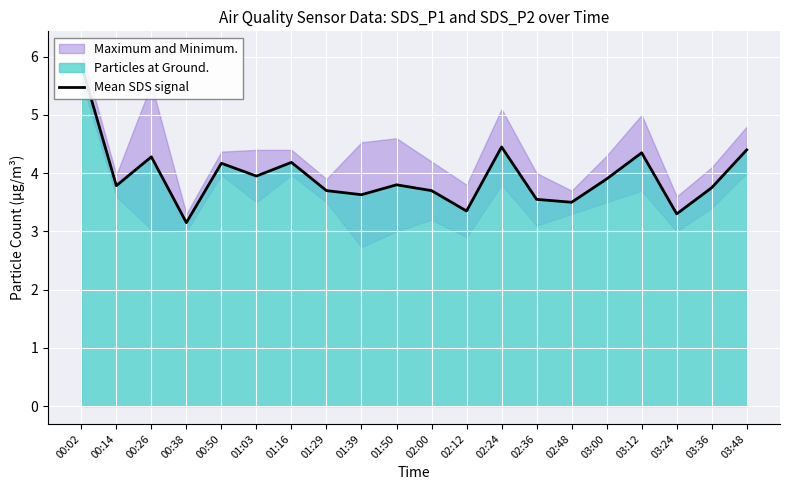

Reading left to right, extract all data points from this chart.

00:02=5.9	00:14=3.8	00:26=4.3	00:38=3.1	00:50=4.2	01:03=4.0	01:16=4.2	01:29=3.7	01:39=3.6	01:50=3.8	02:00=3.7	02:12=3.3	02:24=4.4	02:36=3.5	02:48=3.5	03:00=3.9	03:12=4.3	03:24=3.3	03:36=3.8	03:48=4.4